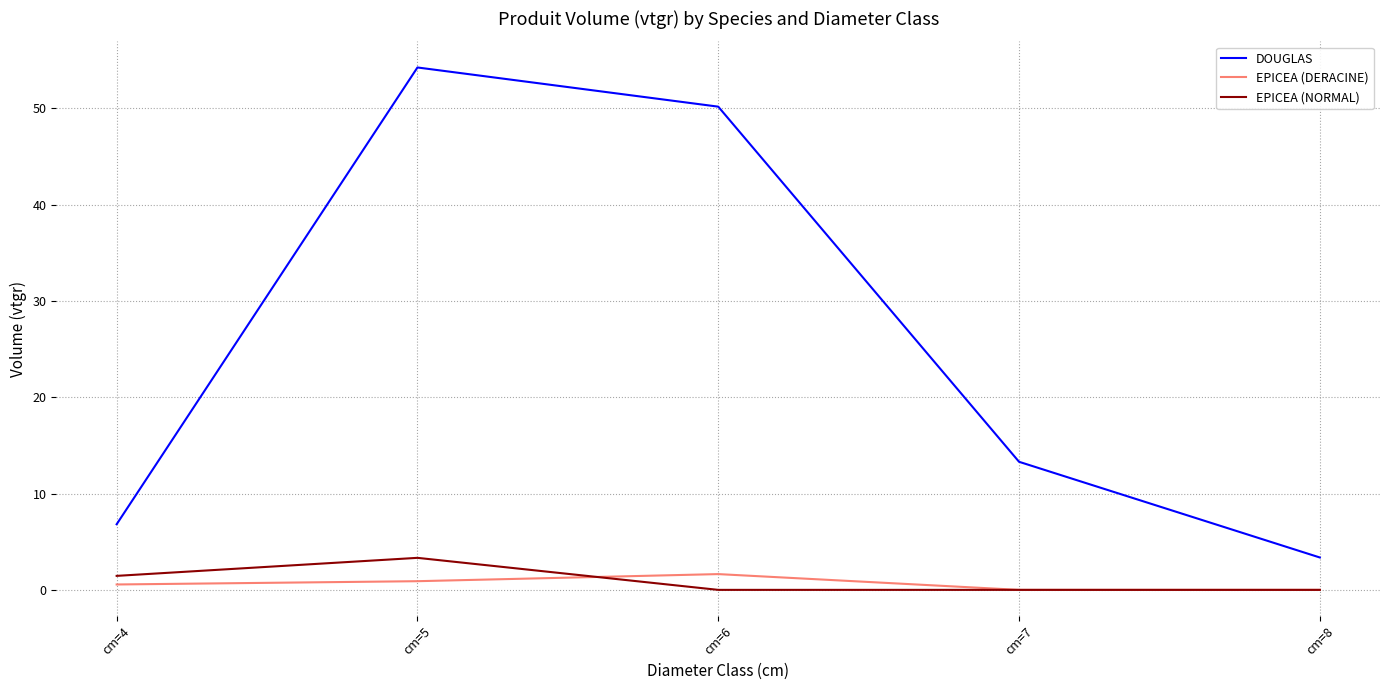

At which category is the sum across all series the highest?

cm=5